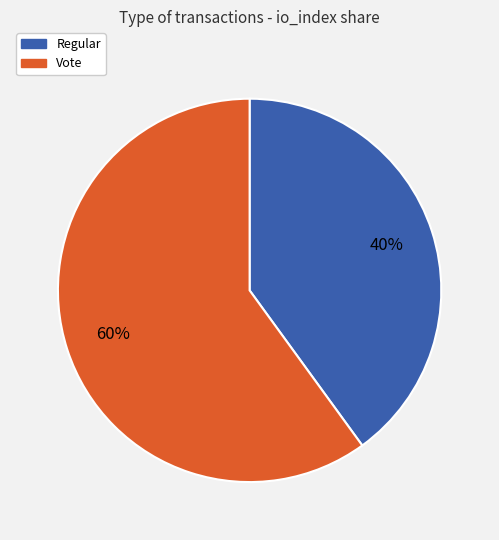

Rank the categories by value from lowest to highest.

Regular, Vote